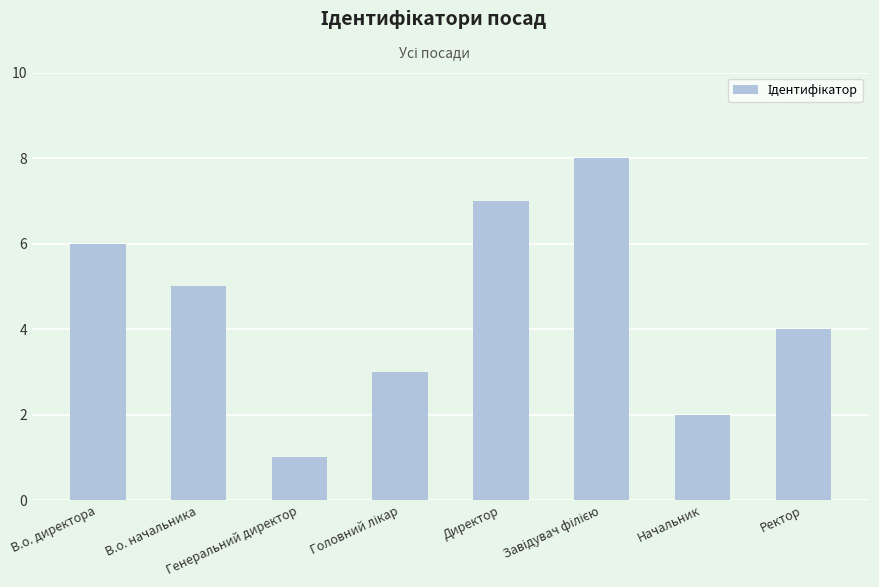

What is the sum of all values?

36